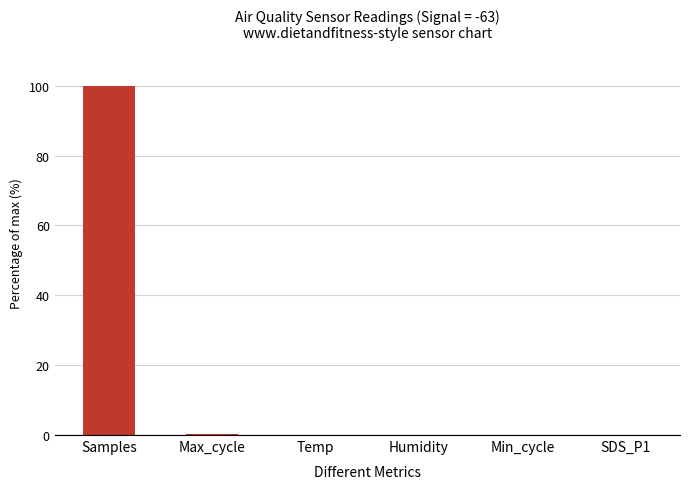

The value at Humidity is 0.0. True or false?

True